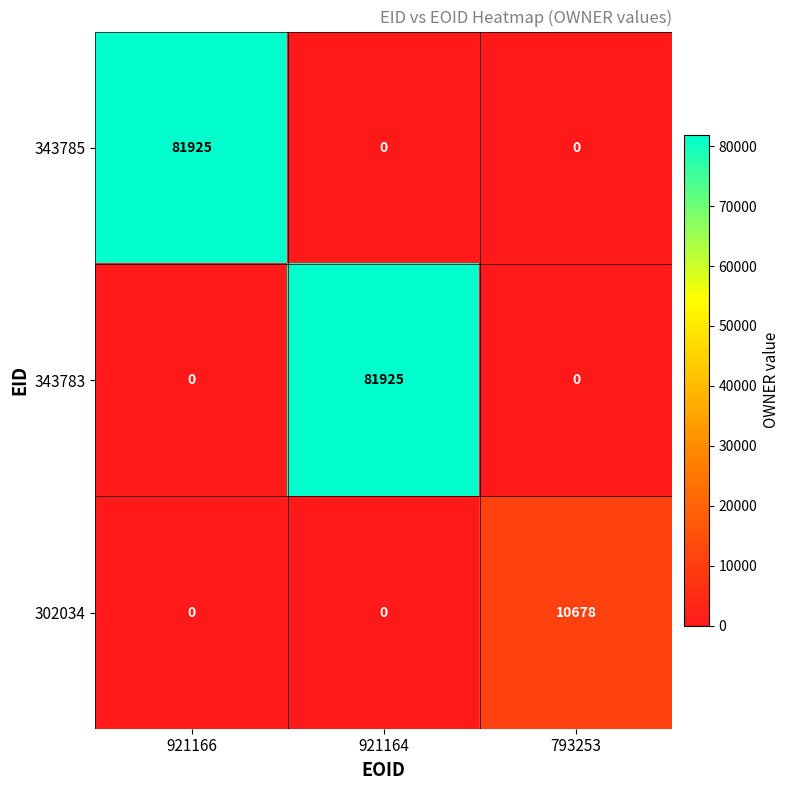

What is the difference between the highest and lowest values at 921164?

81925